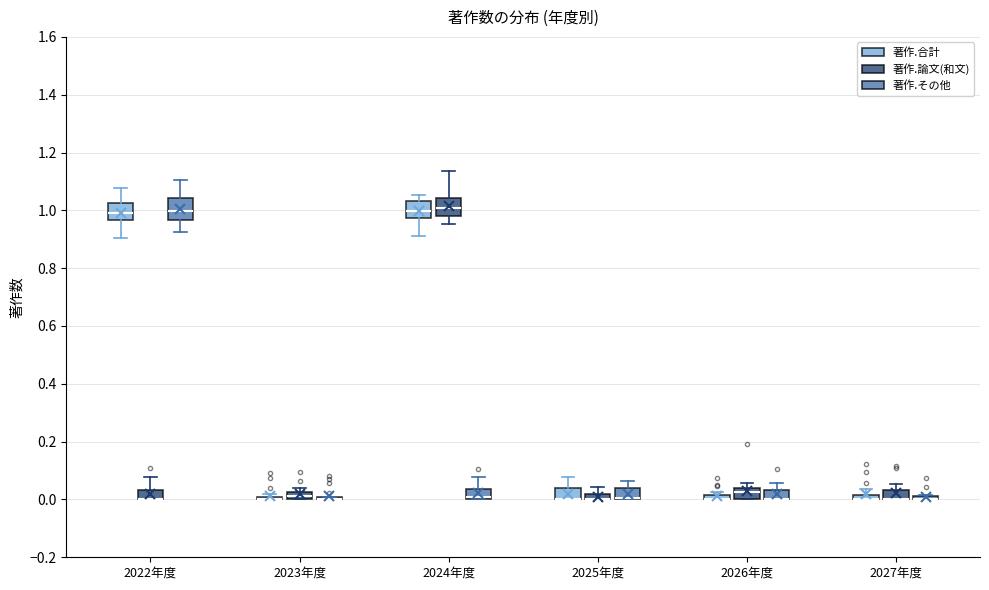

Where is the lower edge of the box for 2024年度 (著作.その他) on the y-axis? The values are not printed on the chart, so give them approximately, as read against the axis.

0.00